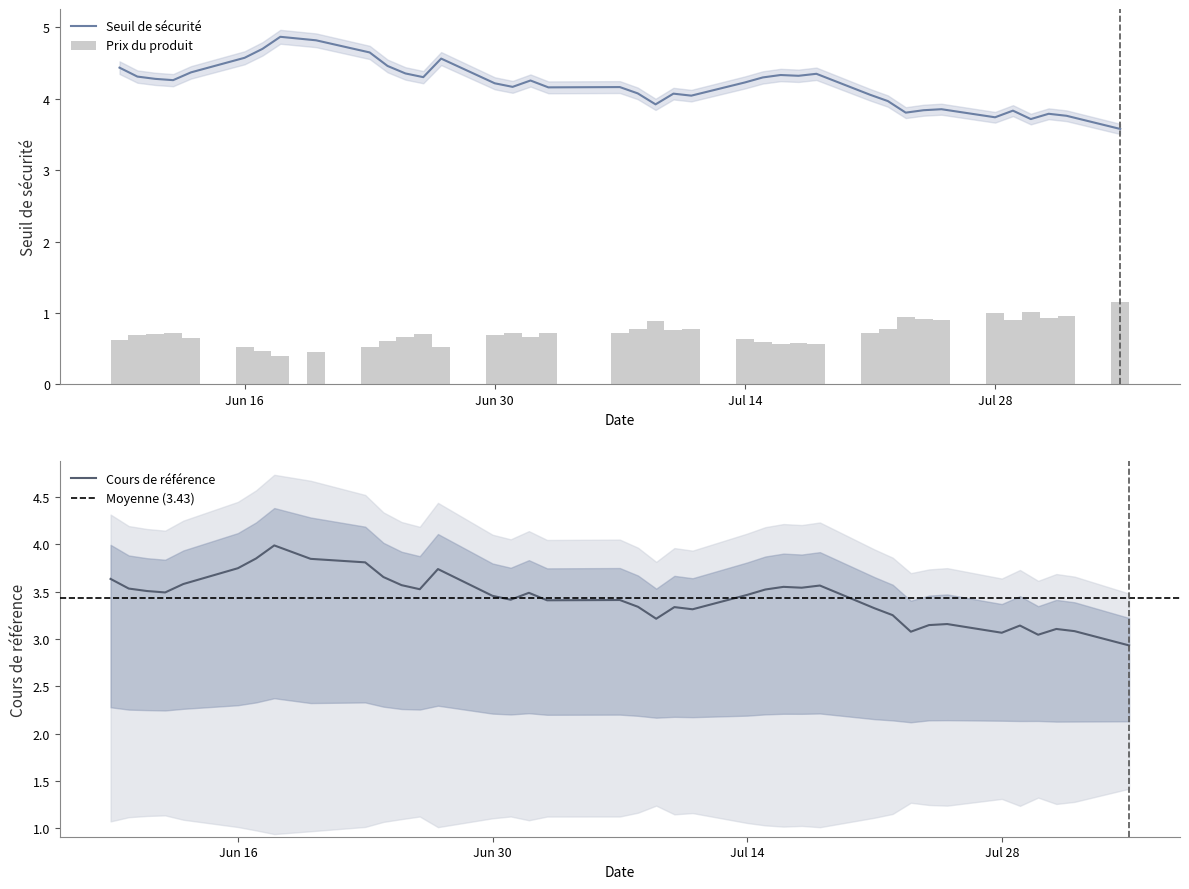

What is the sum of all Prix du produit values?

28.1